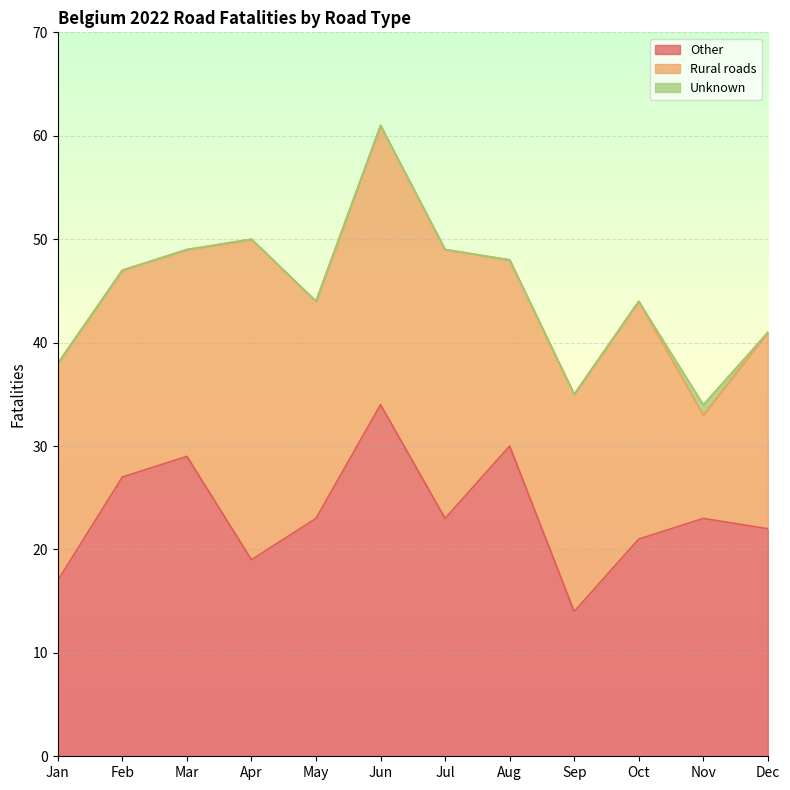

Between Jan and Jun, which series saw the biggest shift?

Other